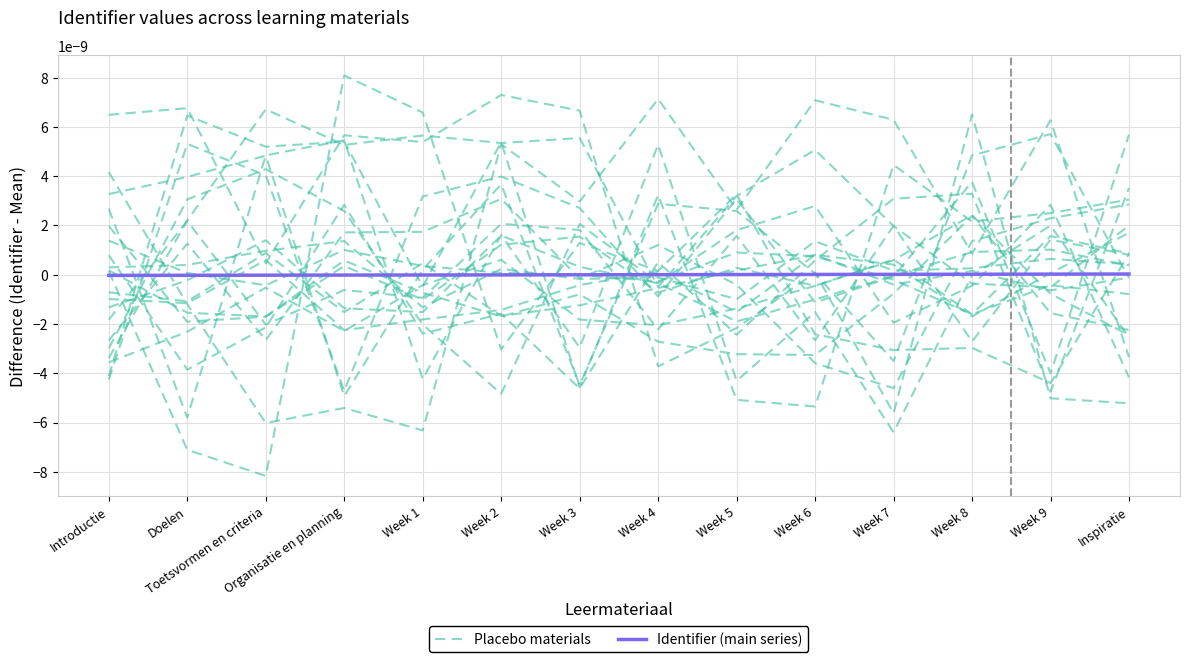

Count the number of categories in the chart.

14